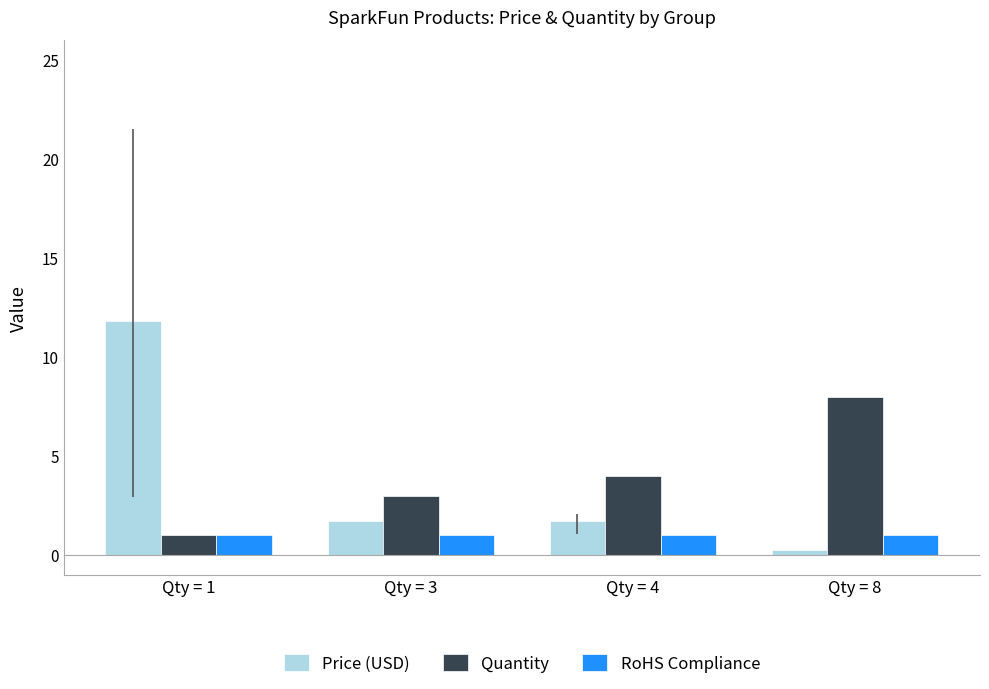

List the series in order of their peak value, highest first.

Price (USD), Quantity, RoHS Compliance